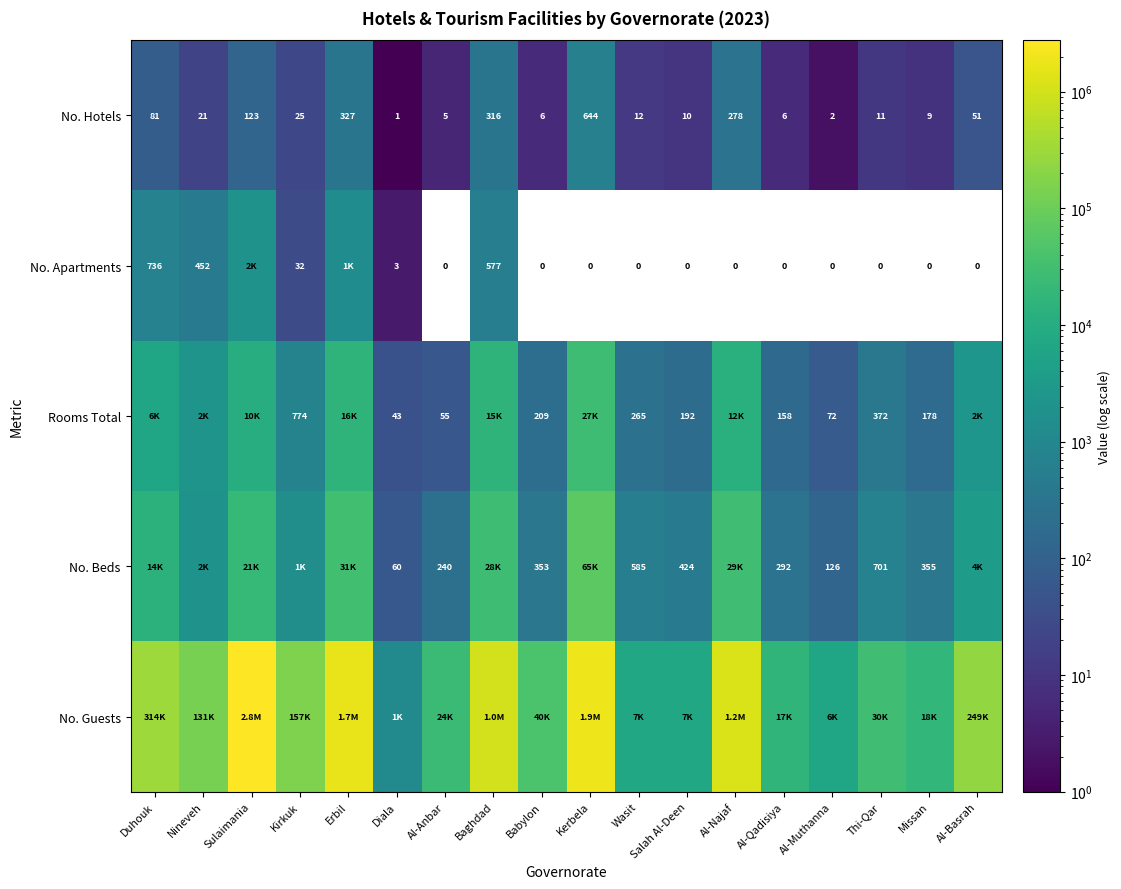

What is the maximum value for No. Hotels?

644